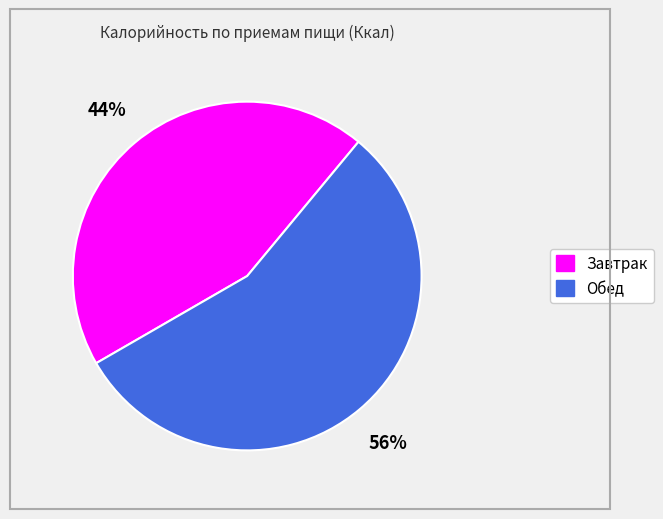

To the nearest percent, what is the average slice percentage?

50%